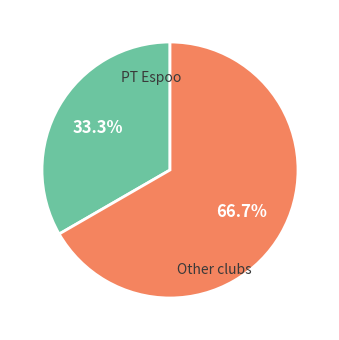

Does any single category account for the majority?

Yes